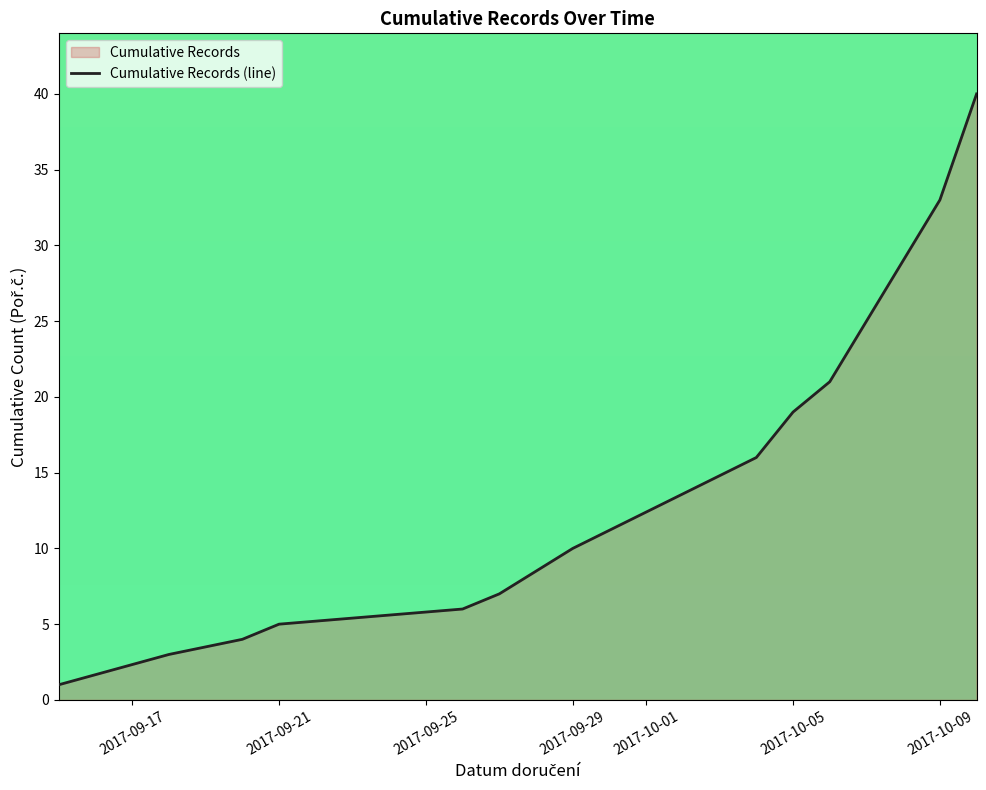

What is the smallest value displayed?

1